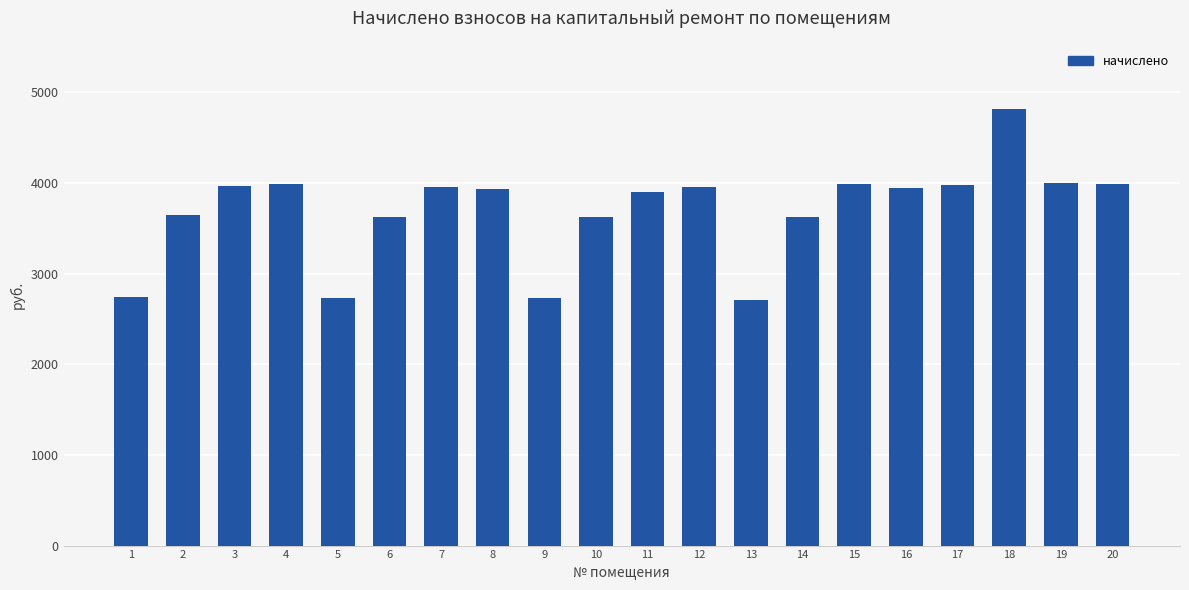

What is the difference between the maximum and minimum values?

2107.4